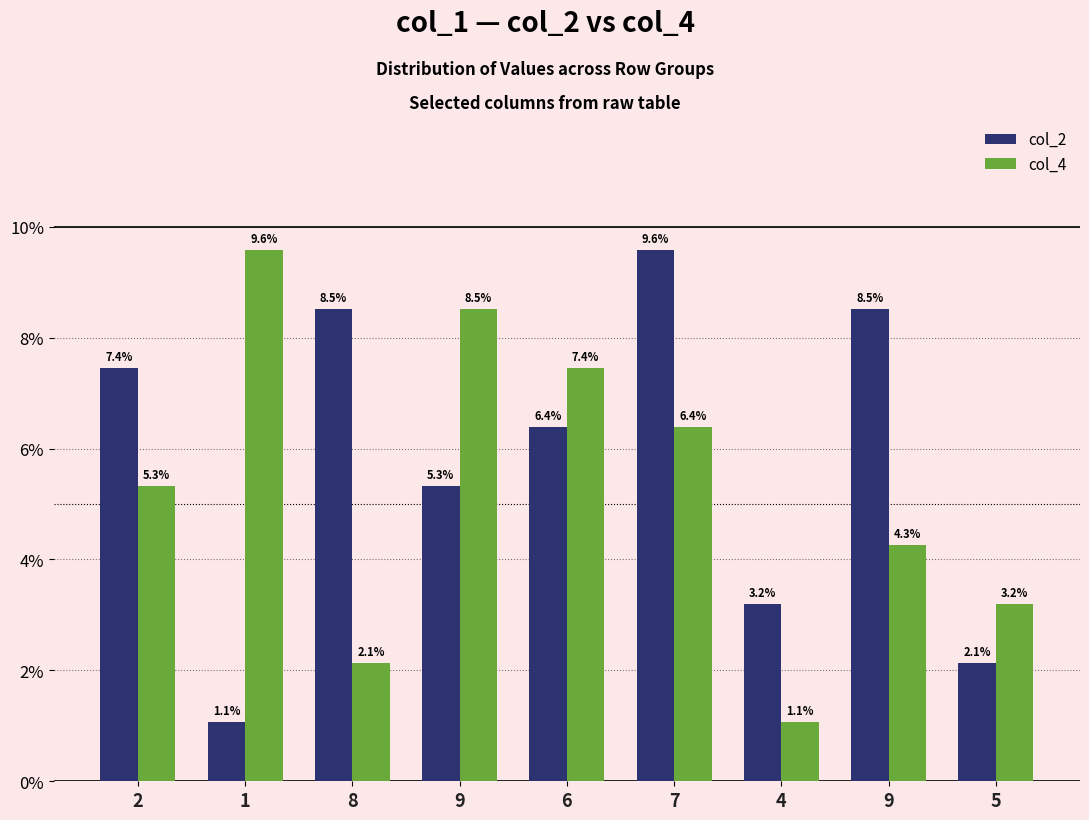

Rank the series by their maximum value, from lowest to highest.

col_2, col_4